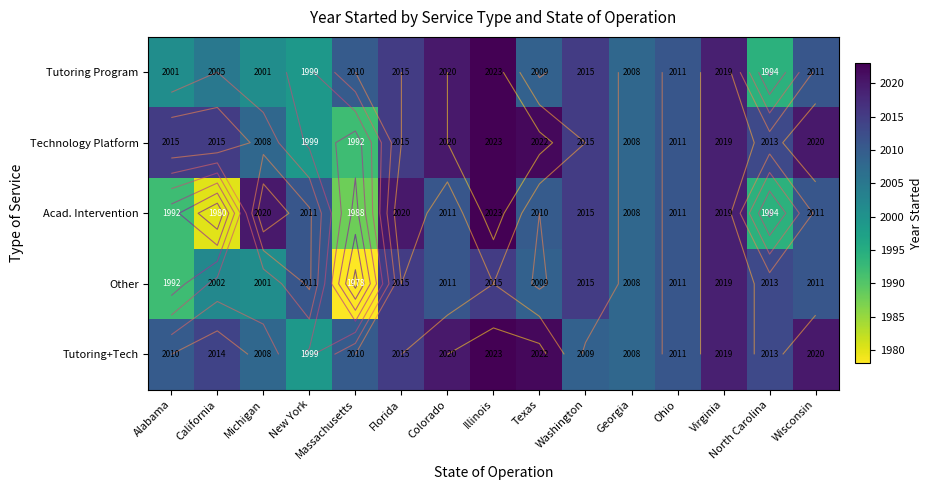

Count the number of data series in this chart.

5